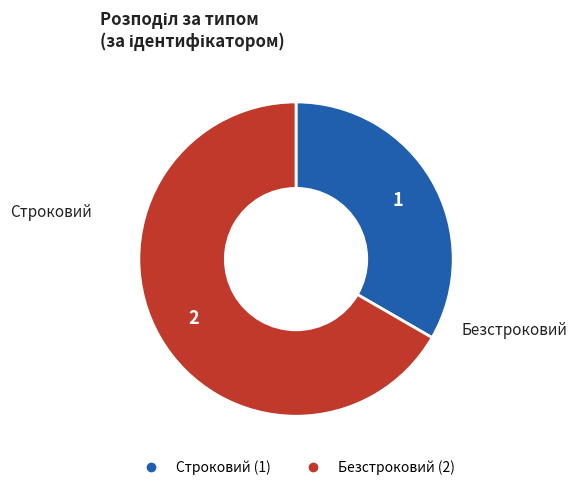

Combined, do Безстроковий and Строковий account for over 50%?

Yes